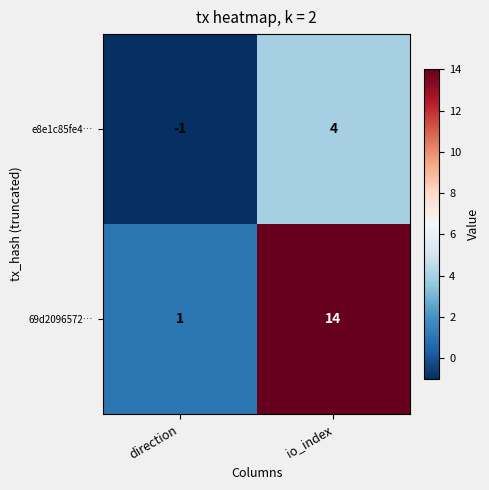

List the series in order of their overall mean, lowest first.

e8e1c85fe4…, 69d2096572…